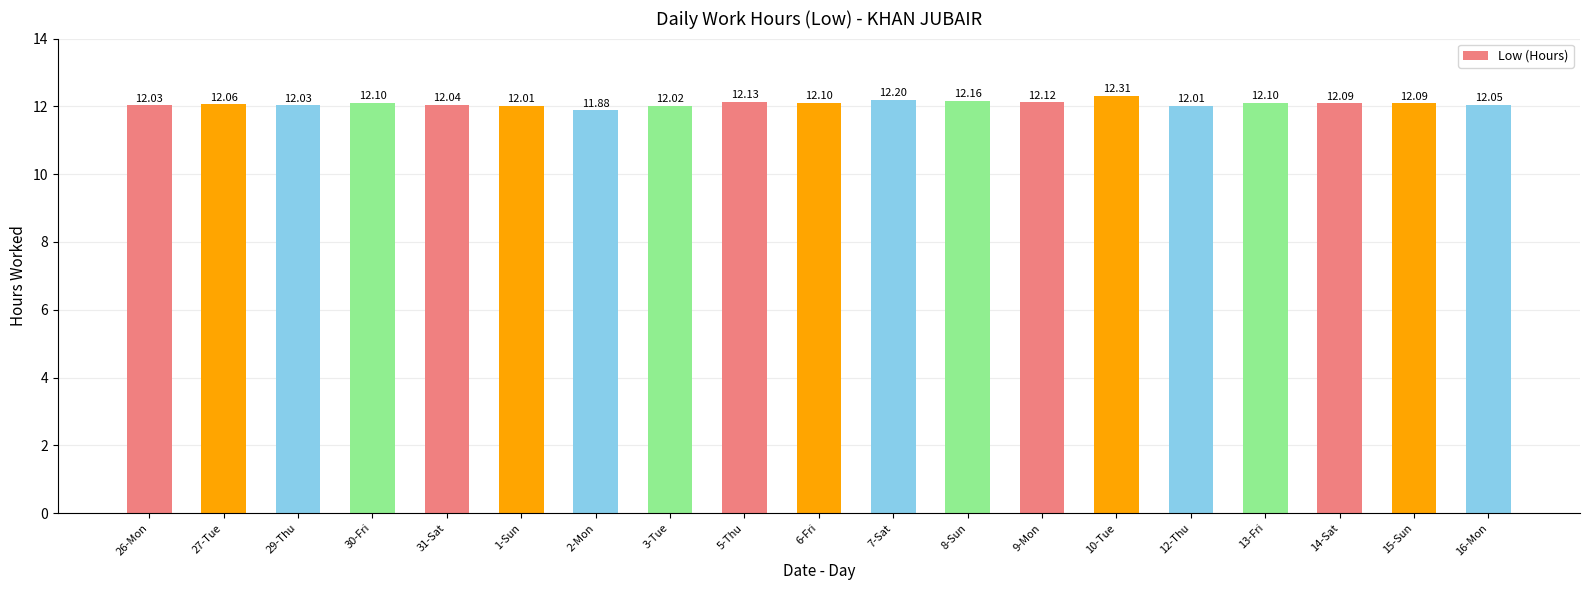

What is the ratio of the value at 2-Mon to the value at 16-Mon?

1.0